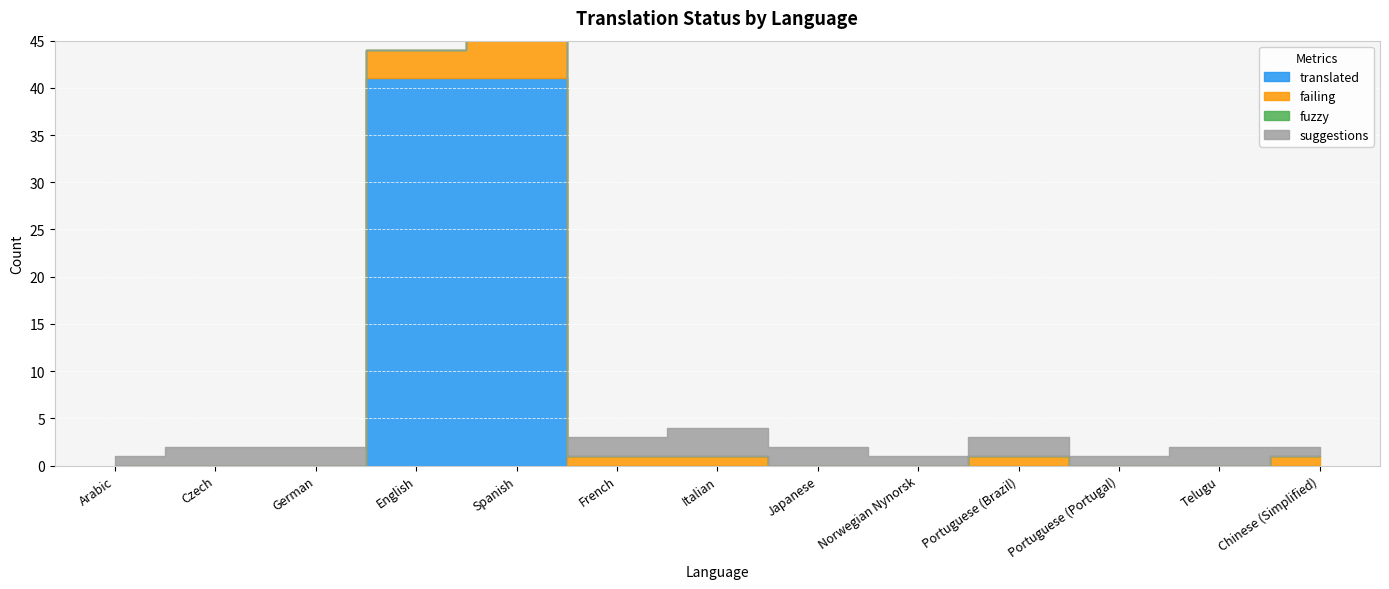

True or false: fuzzy and suggestions cross at least once.

False